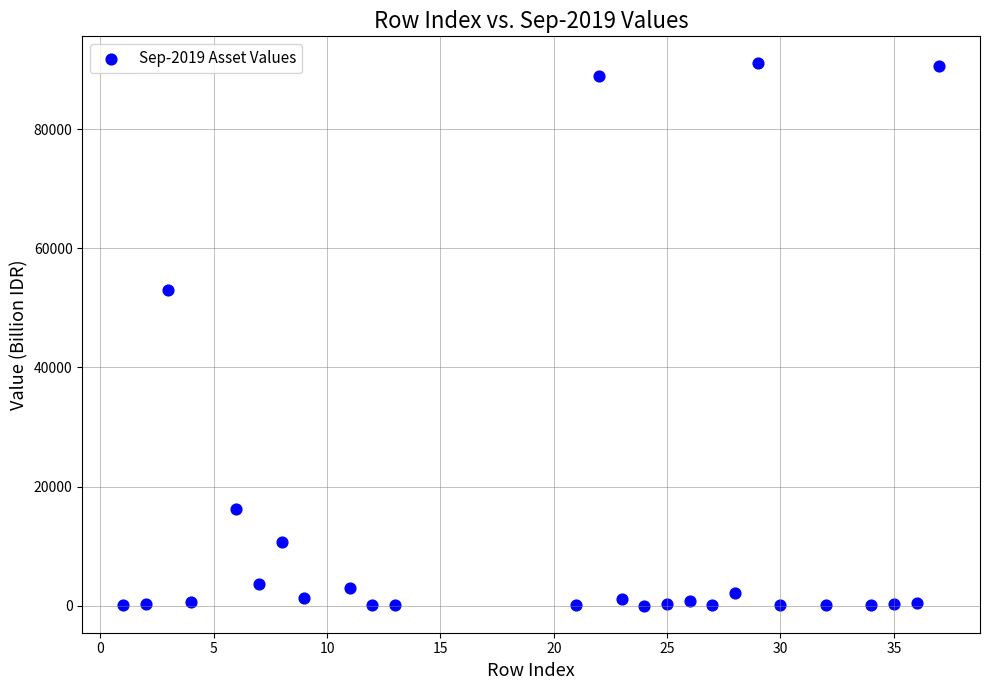

What Y value in the scatter plot is closest to 45523?

53047.7